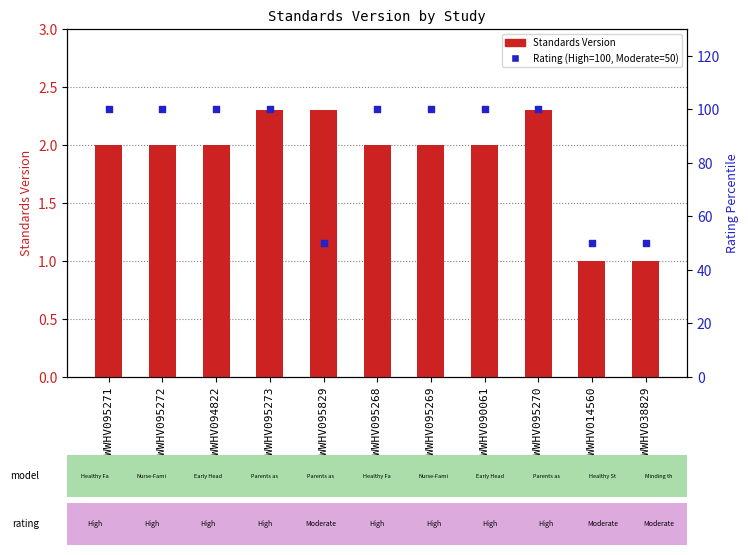

Which series contains the highest Y value?

Rating (High=100%, Moderate=50%)